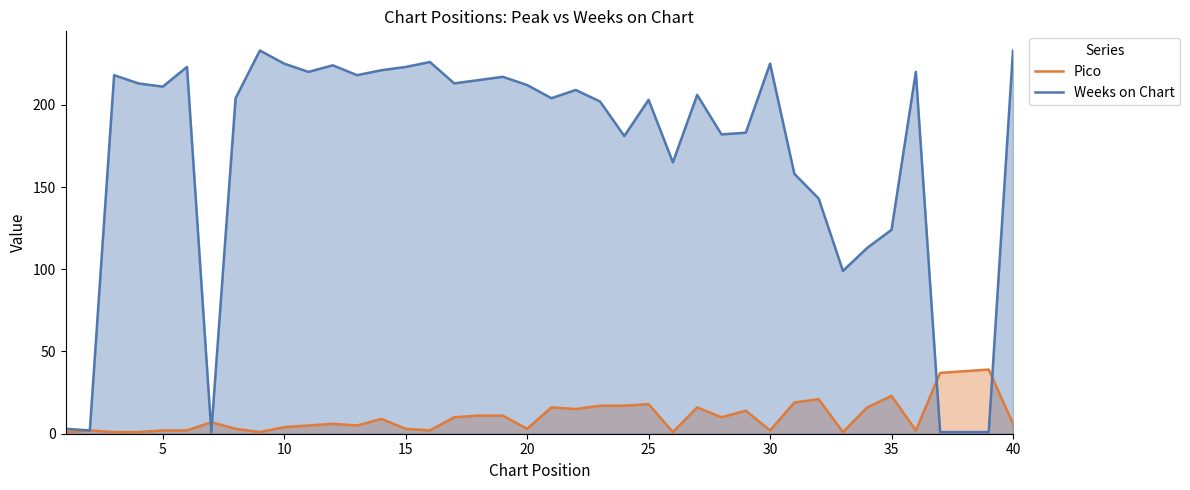

Count the number of categories in the chart.

40